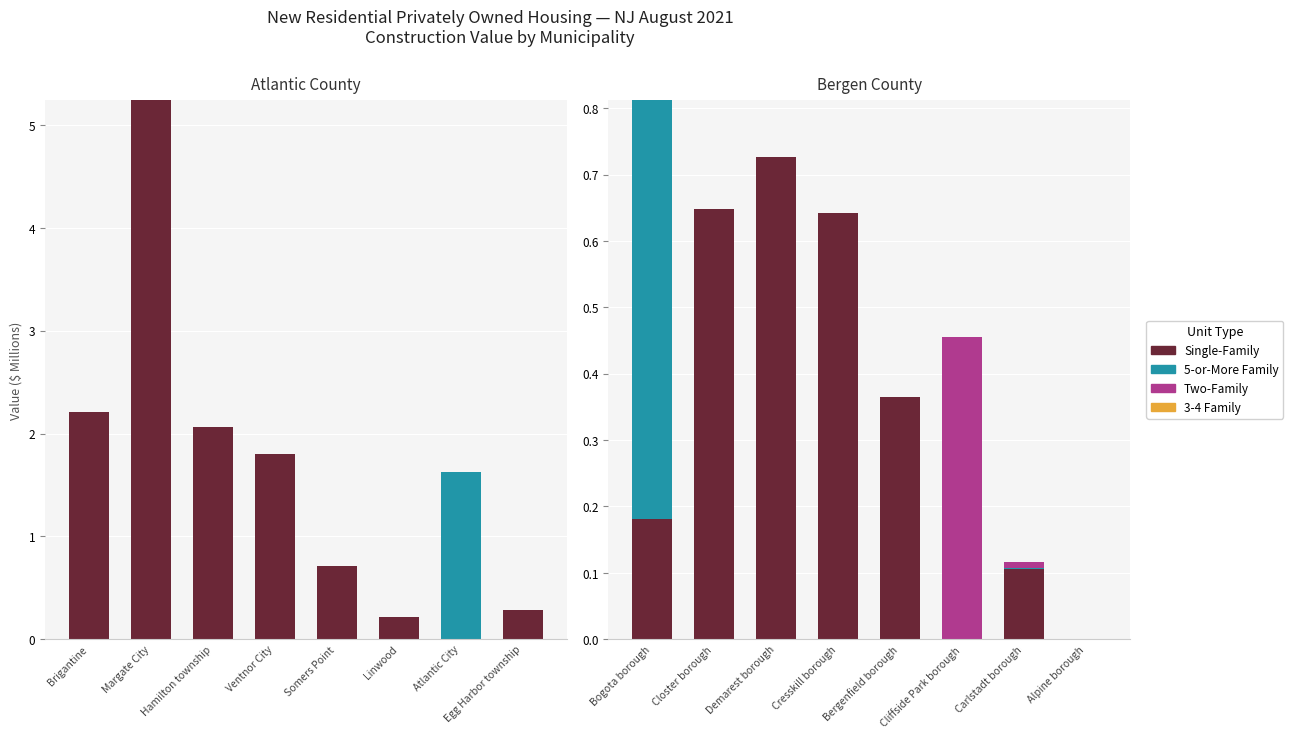

What are all the series names shown in the legend?

Single-Family, 5-or-More Family, Two-Family, 3-4 Family